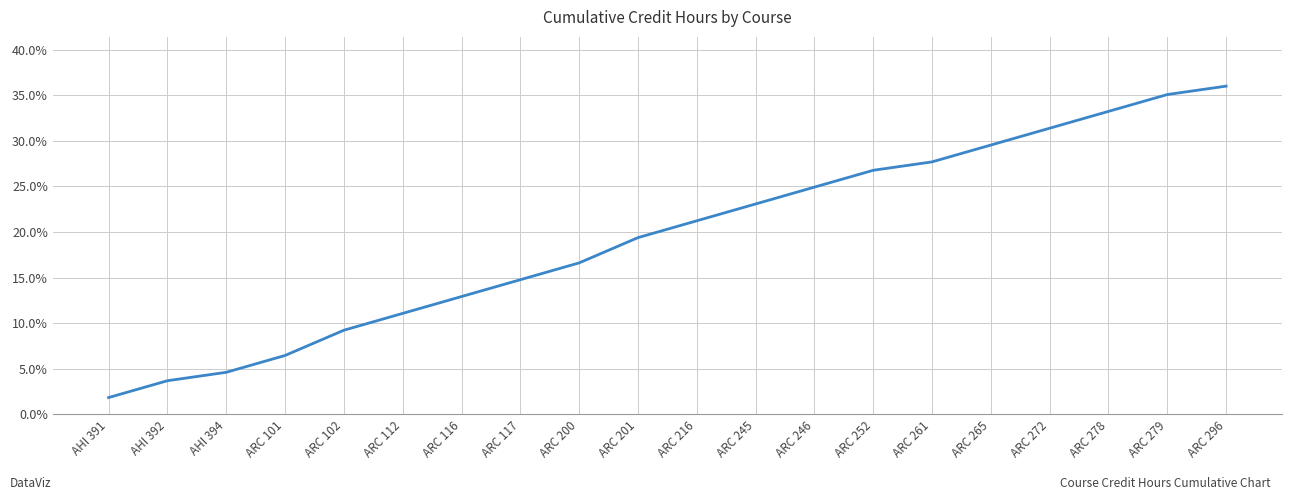

Rank the categories by value from highest to lowest.

ARC 296, ARC 279, ARC 278, ARC 272, ARC 265, ARC 261, ARC 252, ARC 246, ARC 245, ARC 216, ARC 201, ARC 200, ARC 117, ARC 116, ARC 112, ARC 102, ARC 101, AHI 394, AHI 392, AHI 391